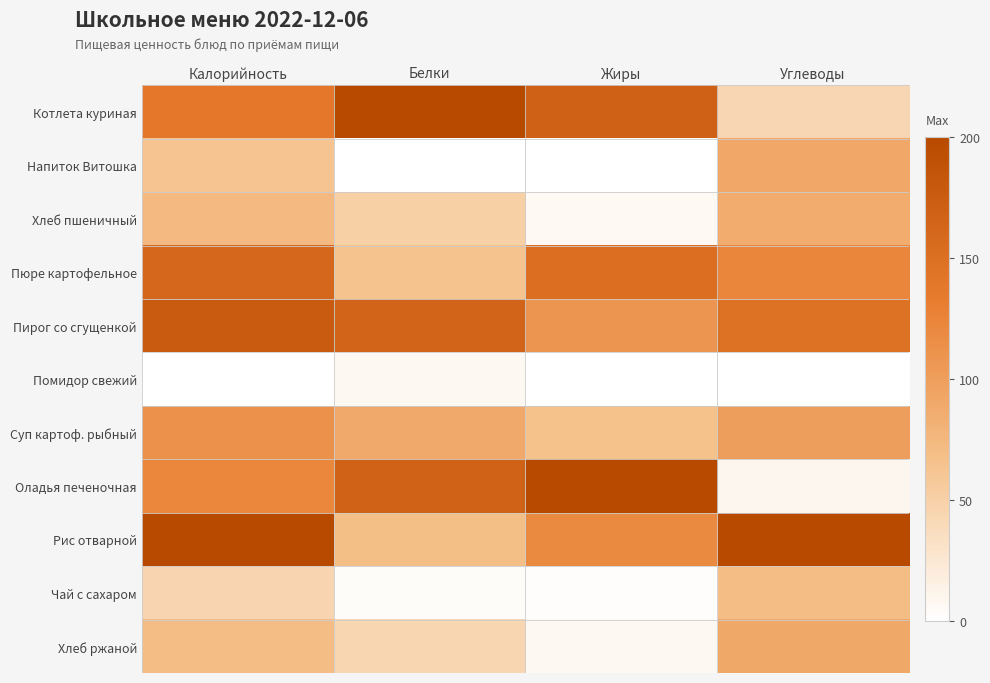

What is the greatest value displayed?

1.0